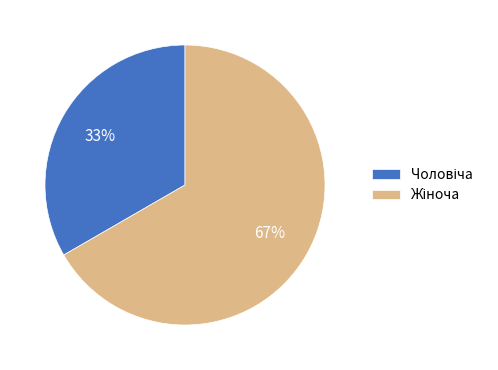

To the nearest percent, what is the average slice percentage?

50%